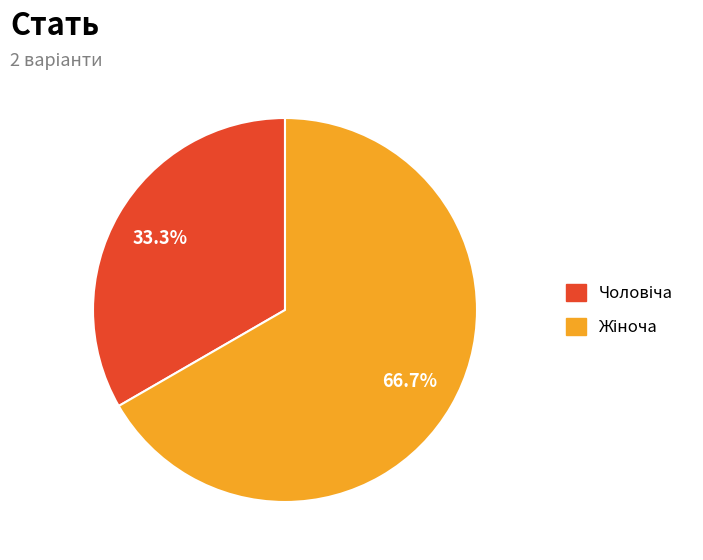

Rank the categories by value from highest to lowest.

Жіноча, Чоловіча